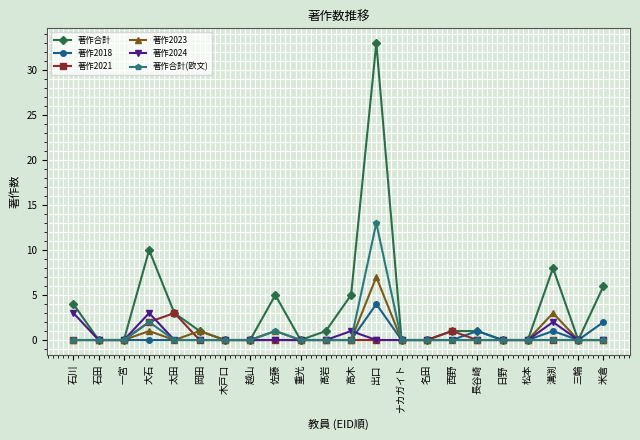

Which series has the widest spread of values?

著作合計